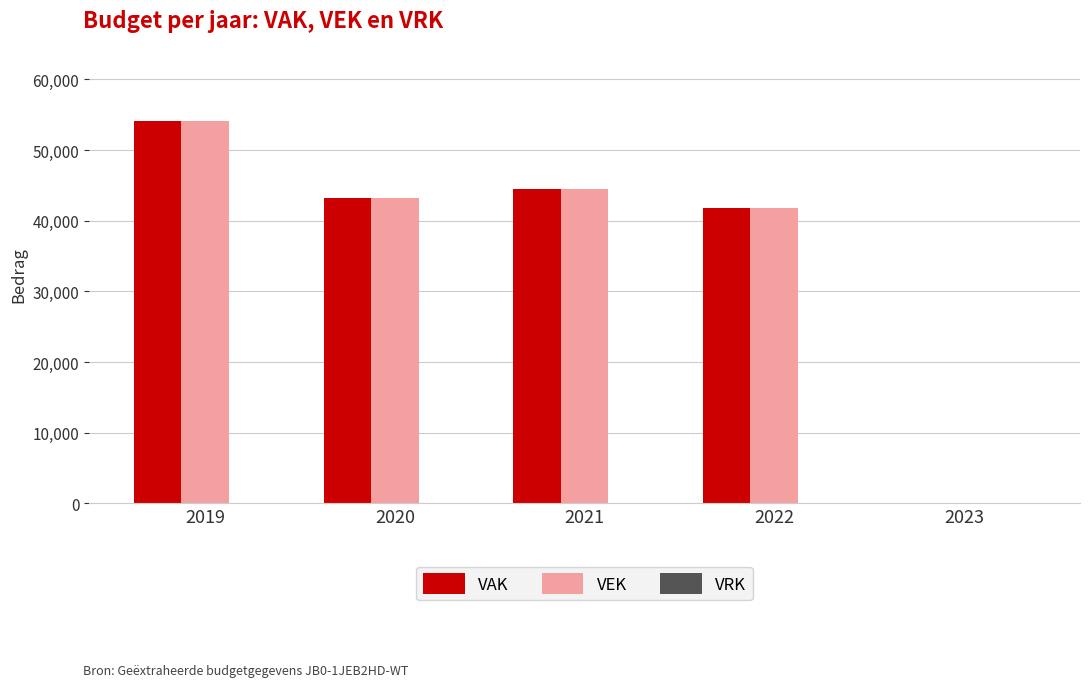

What is the maximum value shown in the chart?

54068